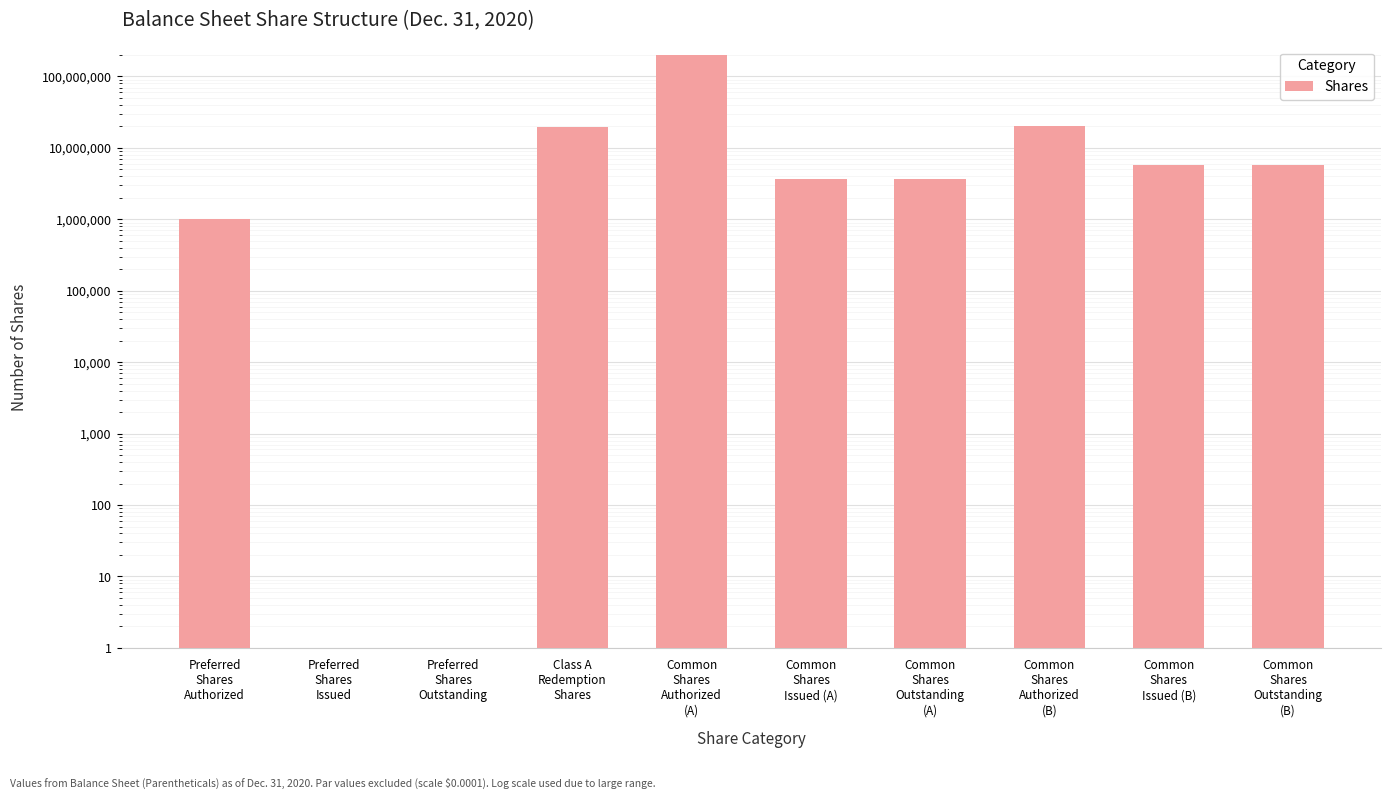

What is the label of the 8th bar from the left?

Common
Shares
Authorized
(B)